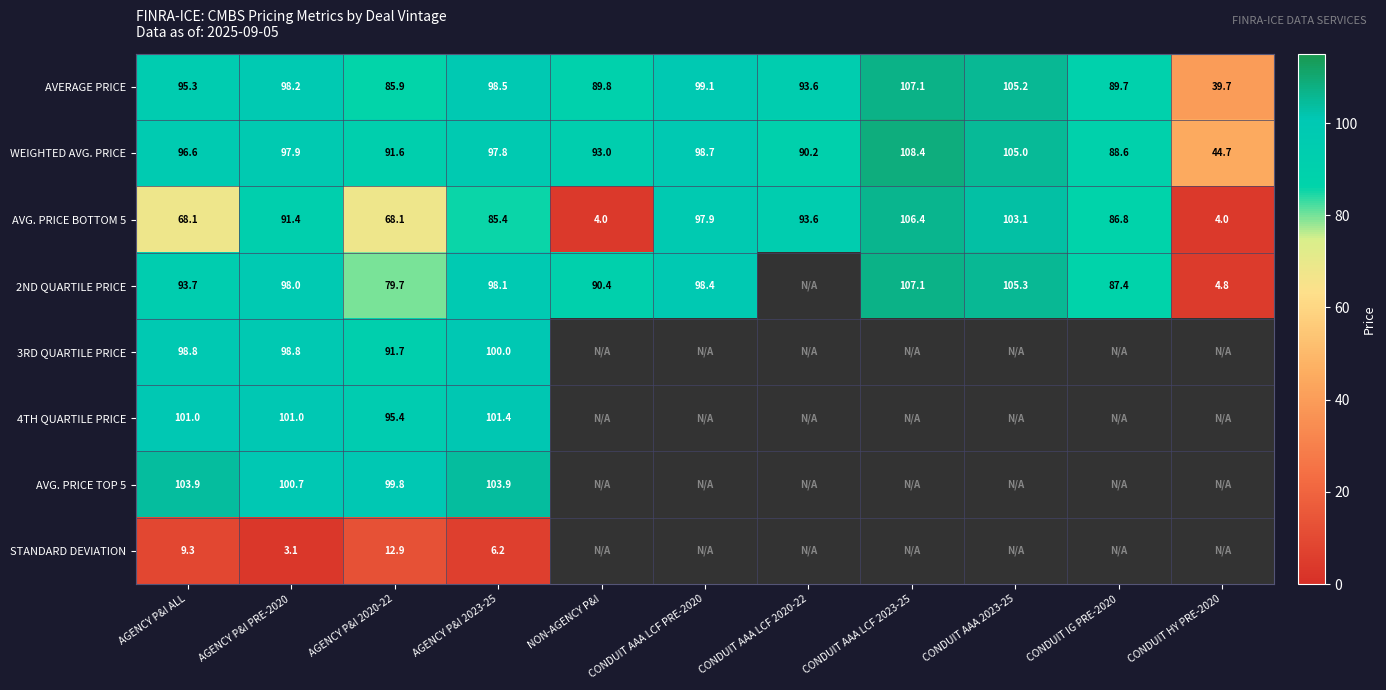

What is the sum of all WEIGHTED AVG. PRICE values?

1012.5